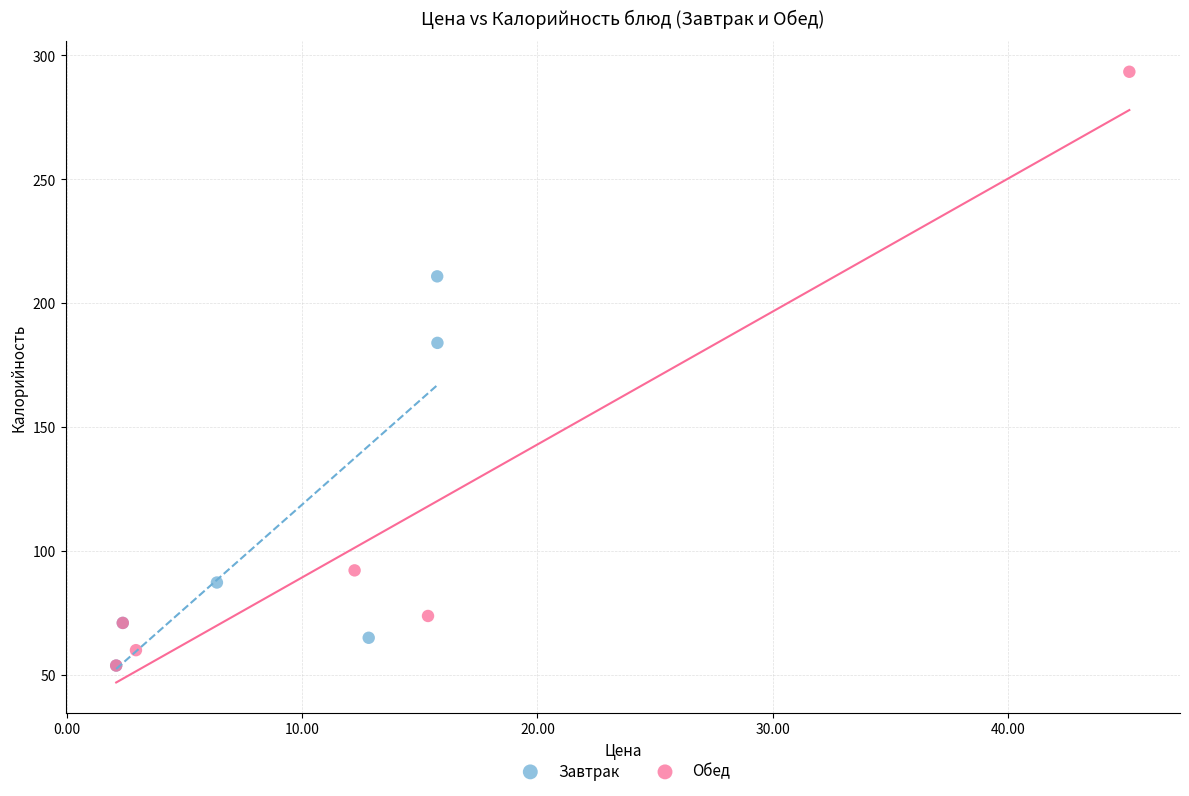

Which series has the widest spread of Y values?

Обед